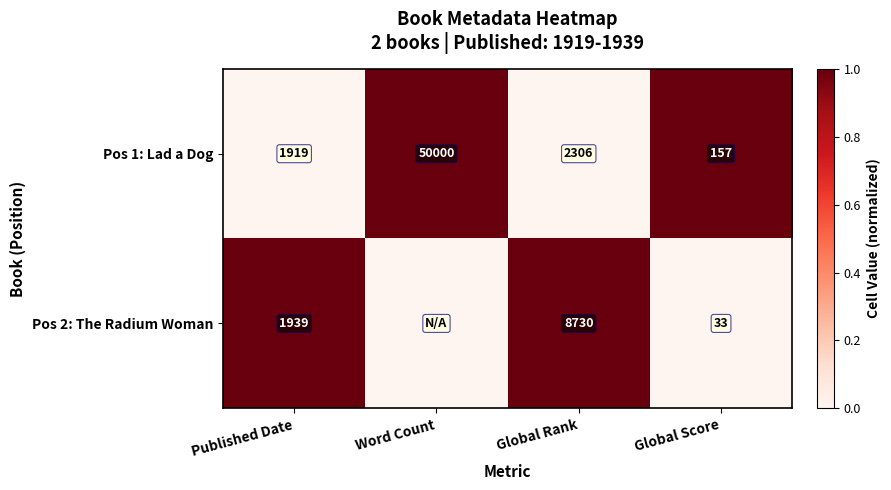

Where is Pos 1: Lad a Dog nearest to the value 25078?

Global Rank